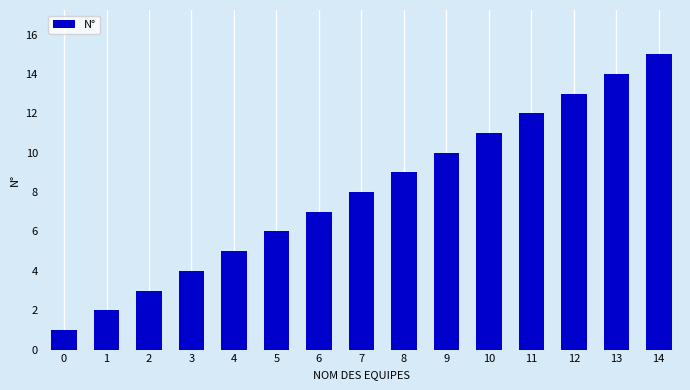

What is the difference between the maximum and second lowest values?

13